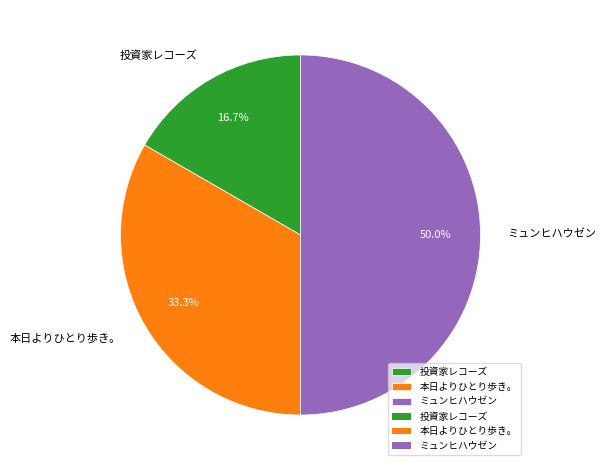

What is the total percentage of 投資家レコーズ and 本日よりひとり歩き。?

50.0%